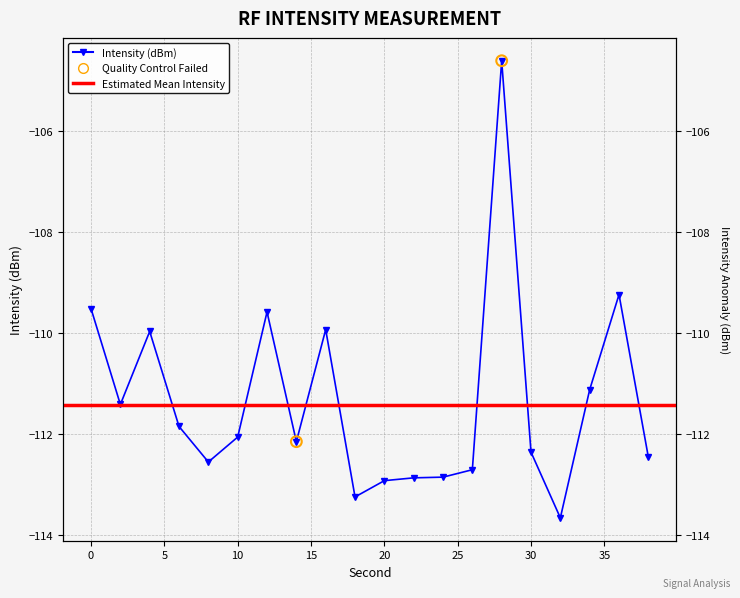

What is the change in value from 26 to 38?

+0.2